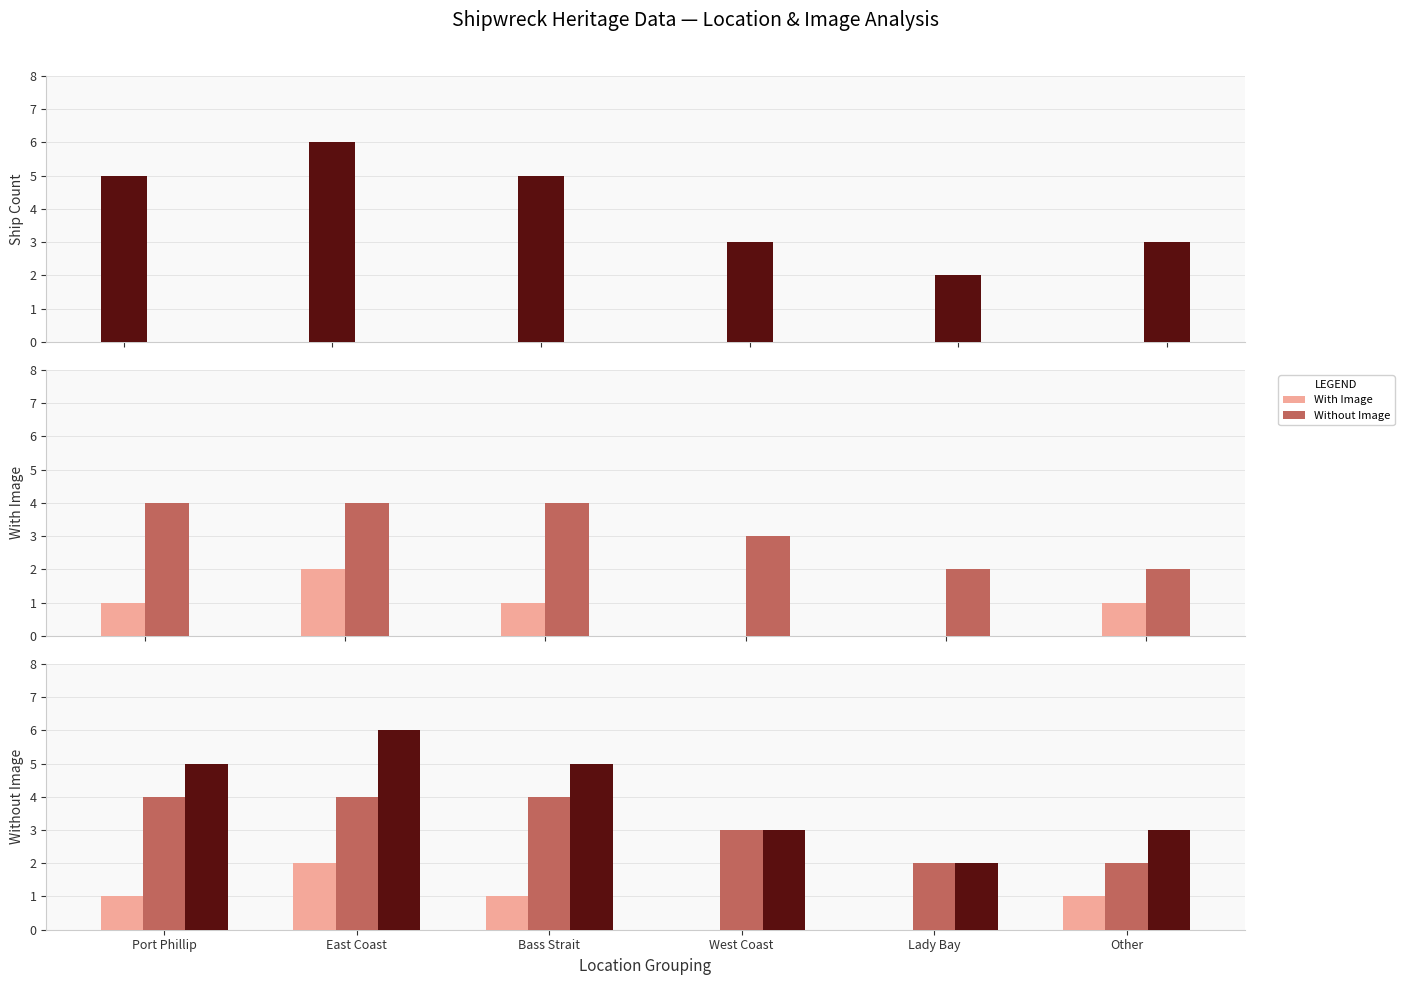

Count the number of data series in this chart.

3